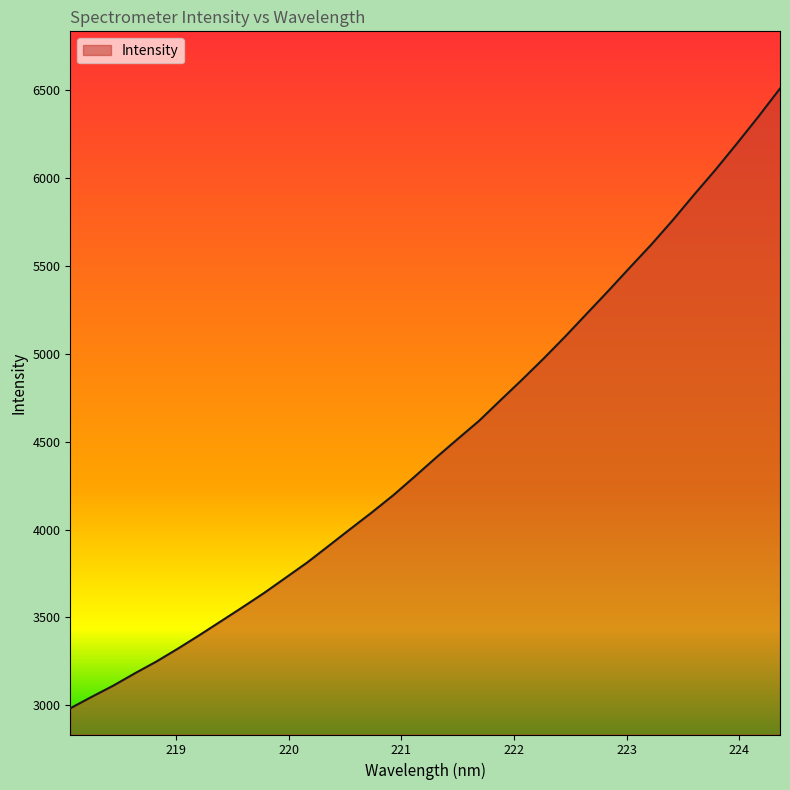

What is the minimum value shown in the chart?

2983.0